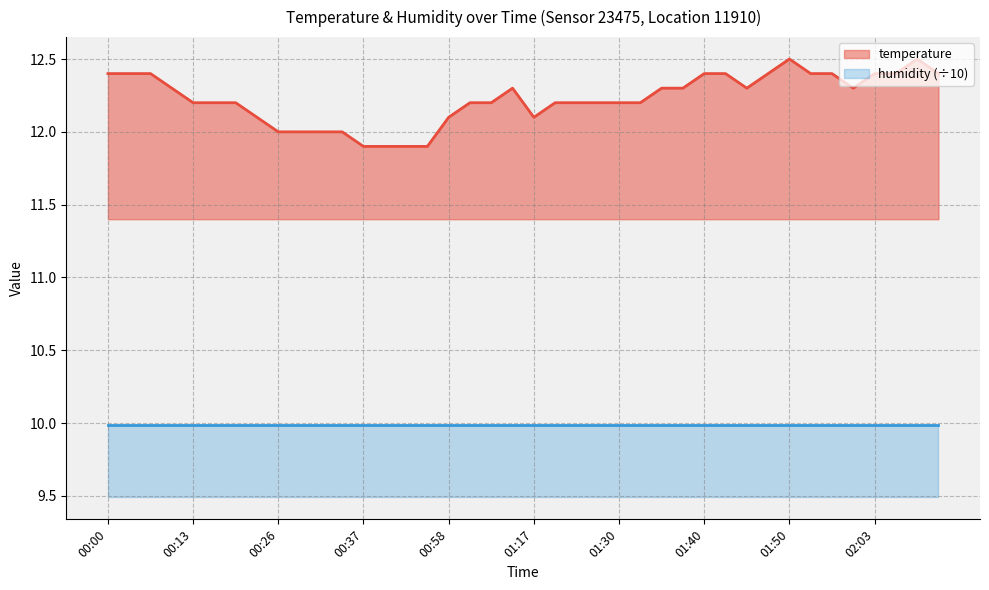

What is the difference between the maximum and minimum values?

0.6